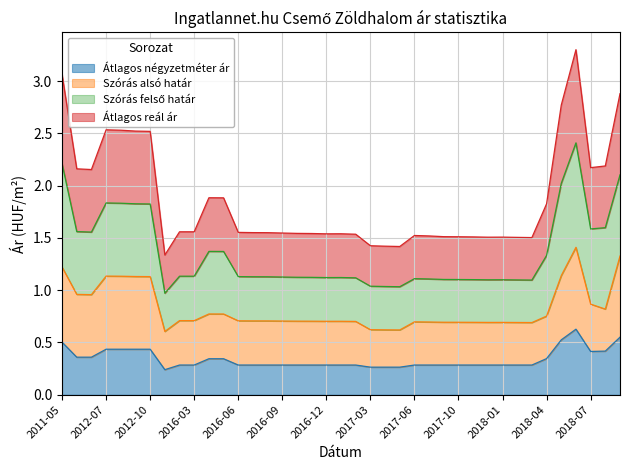

What is the approximate value of Átlagos reál ár at 2018-02?

1.5